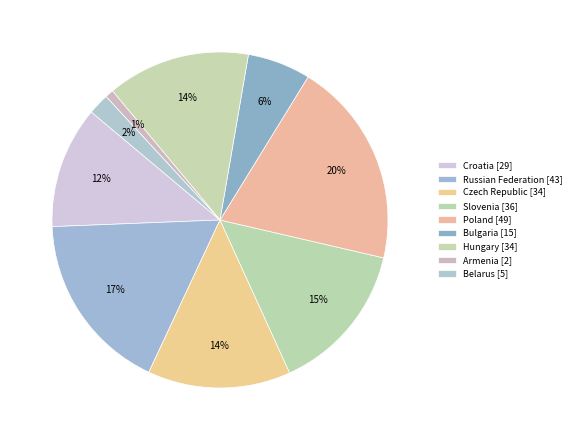

Count the number of slices in the pie.

9